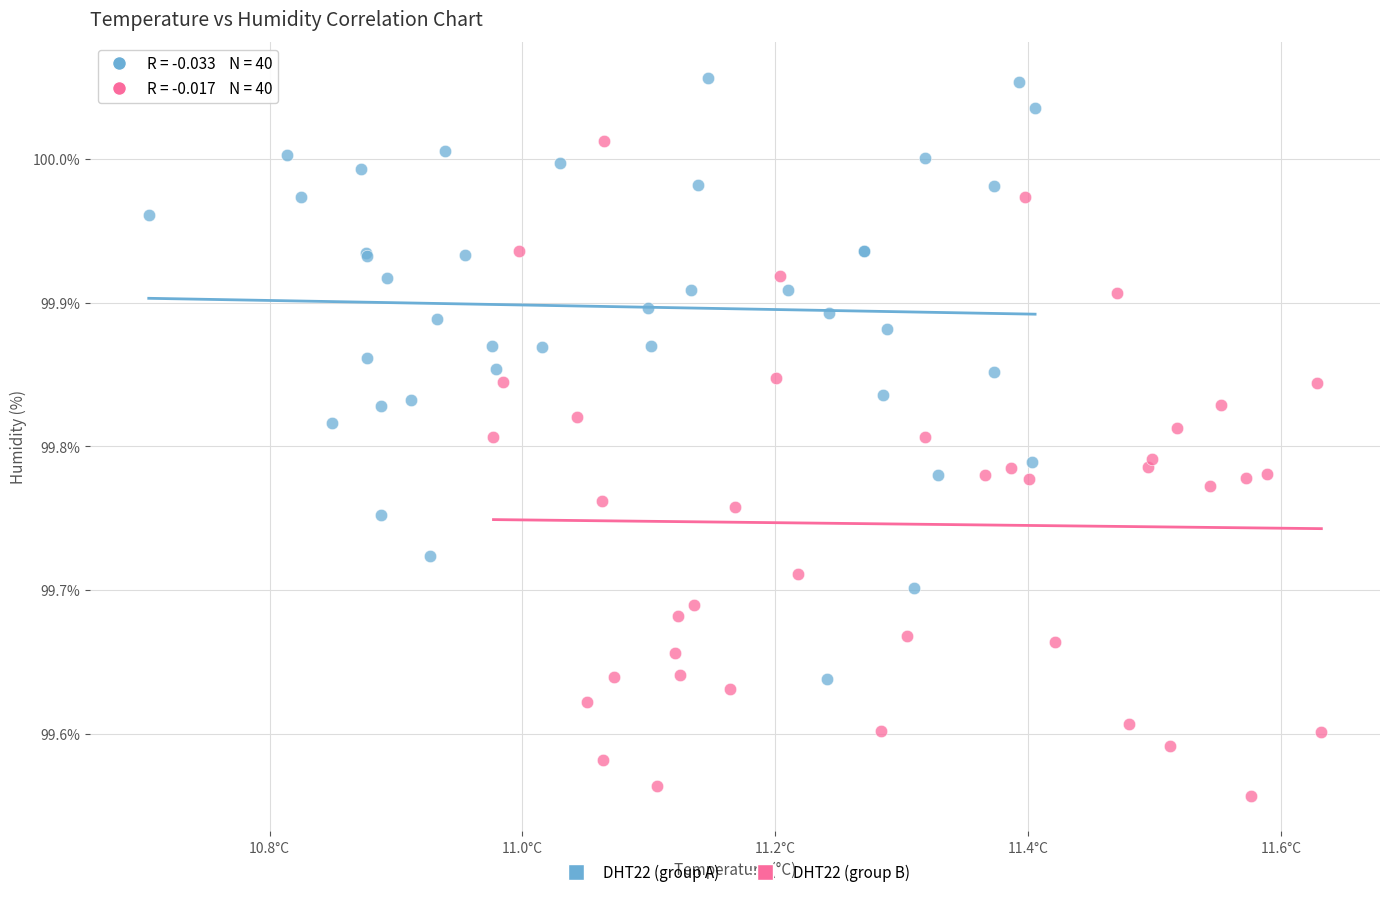

Which series has the largest Y range (max minus min)?

DHT22 (group B)